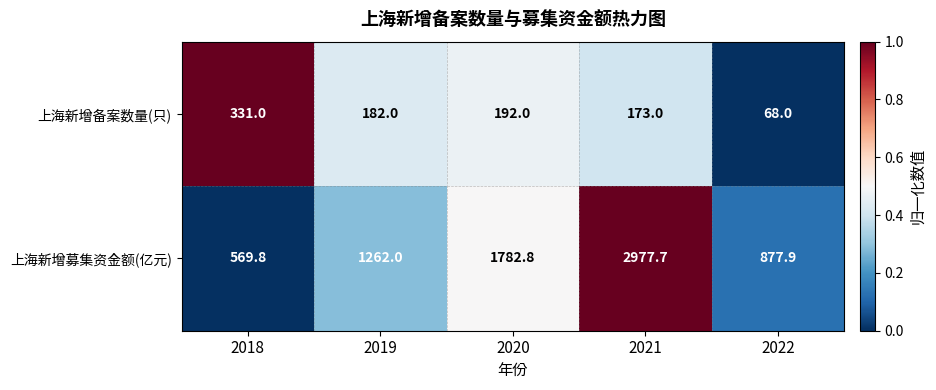

At which category is the sum across all series the highest?

2021